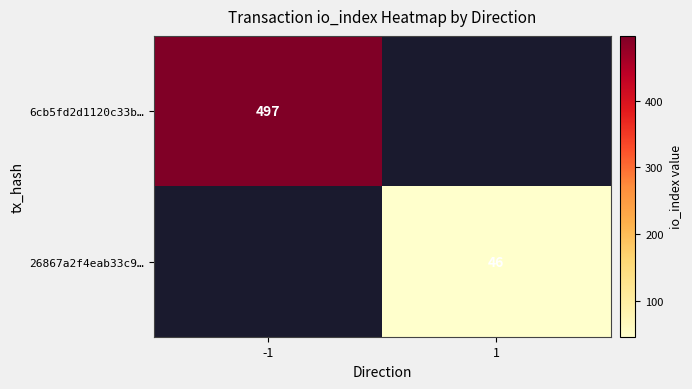

The value of 26867a2f4eab33c9… at 1 is 68. True or false?

False